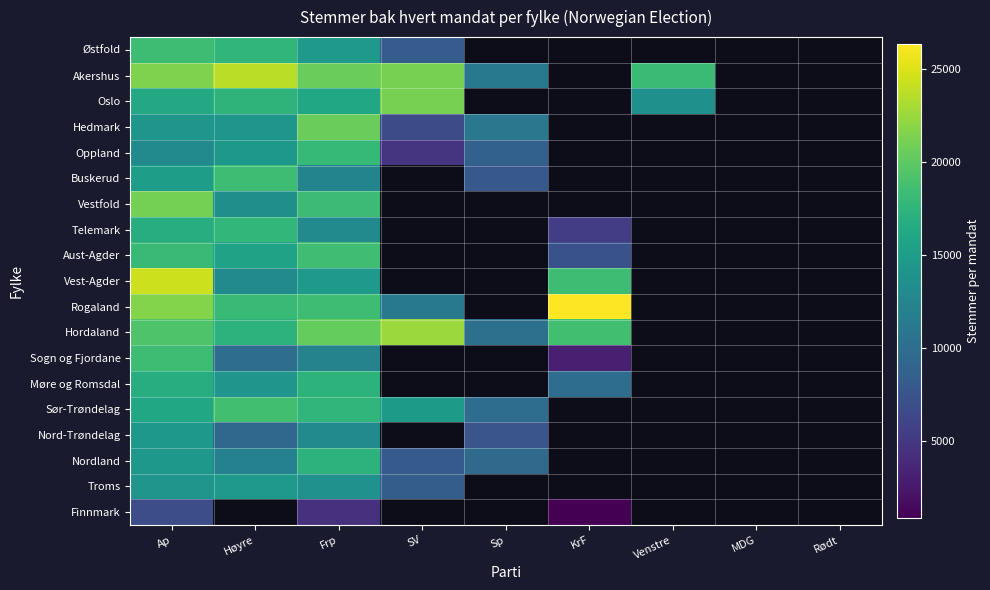

What is the sum of the Sogn og Fjordane values at 5 and 8?

3019